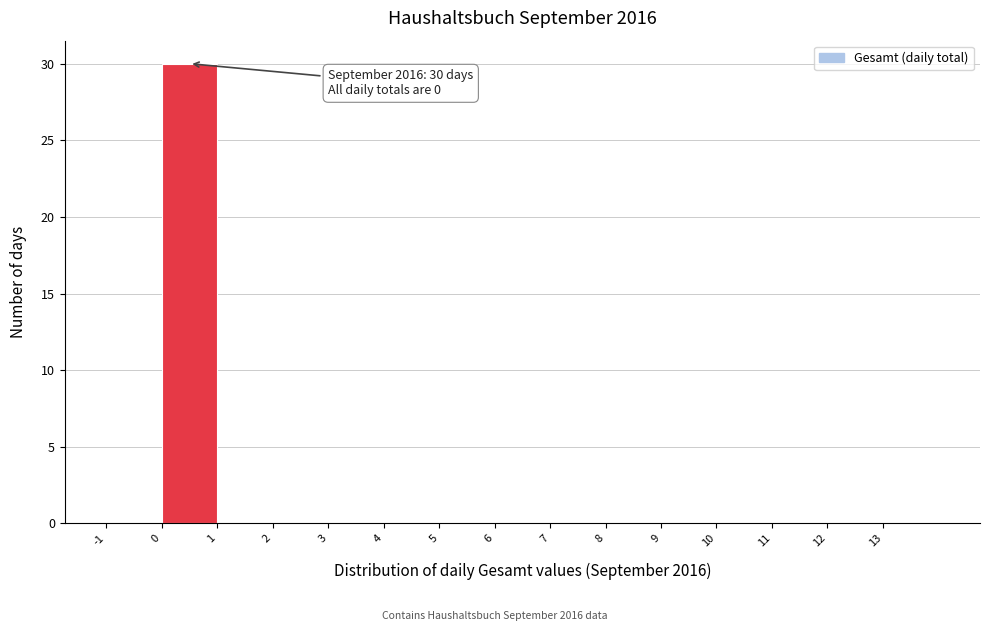

Which range on the x-axis has the tallest bar?

0 to 1